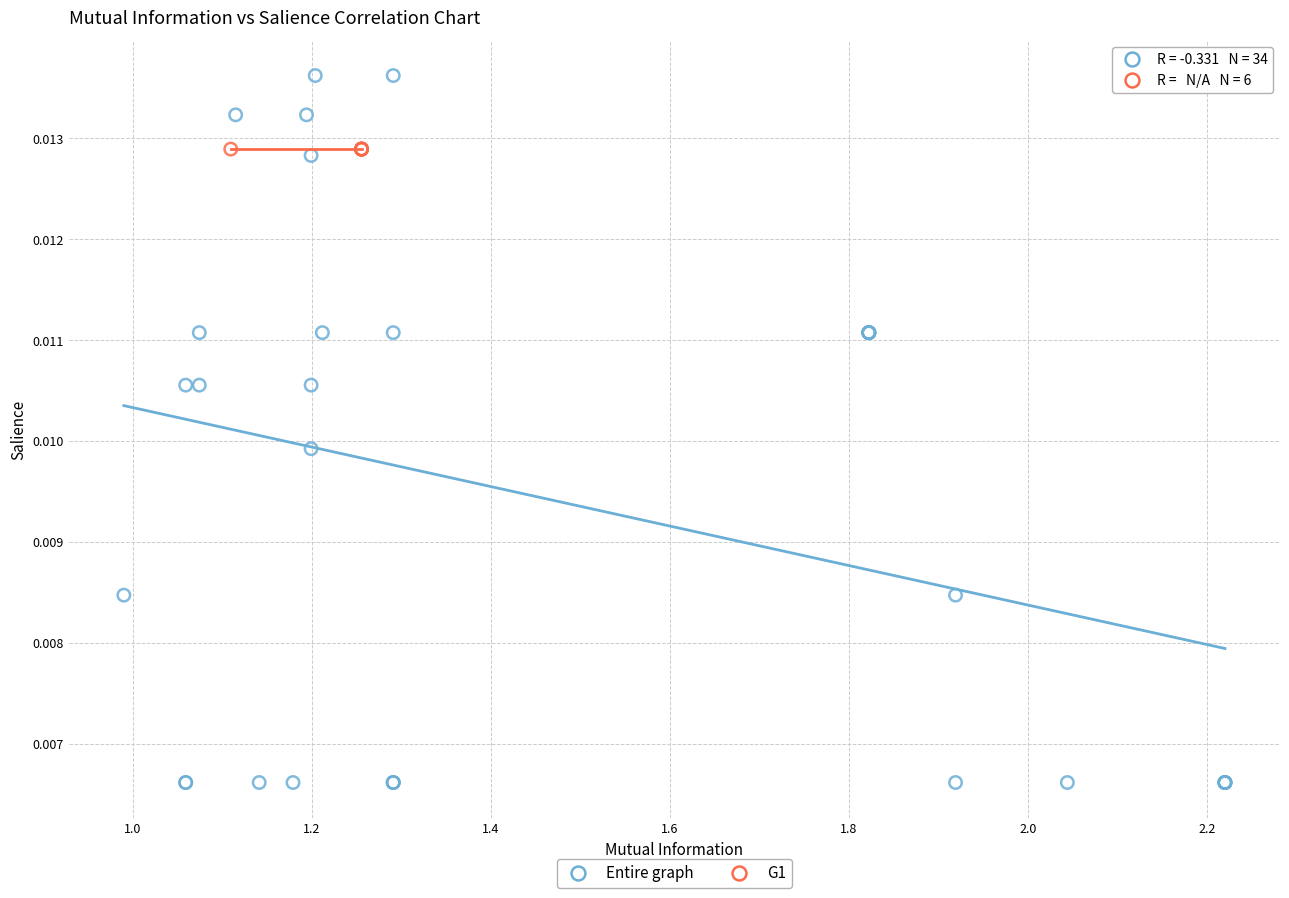

Which series contains the highest Y value?

Entire graph